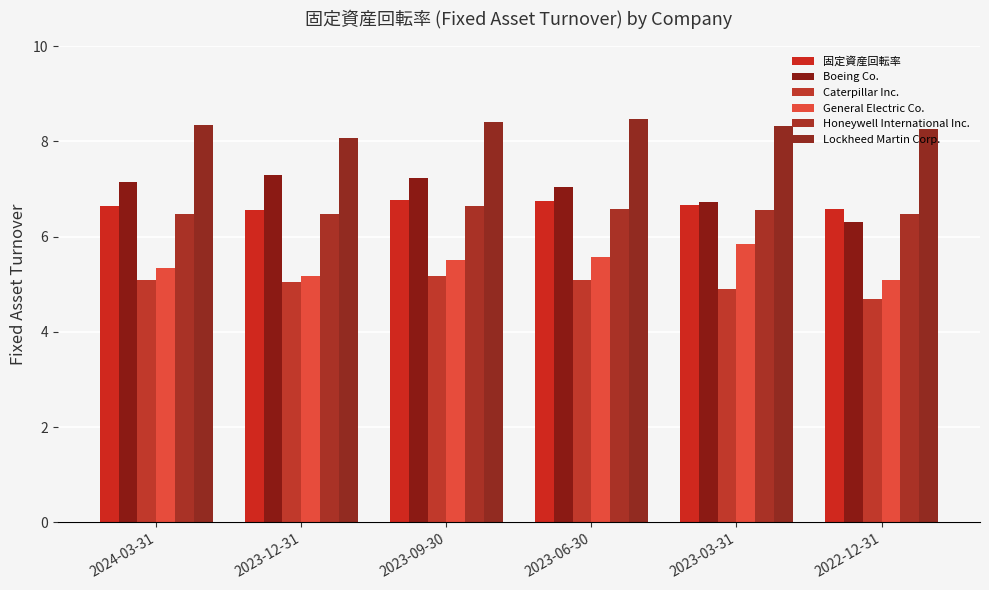

What is the average value of the Honeywell International Inc. series?

6.5